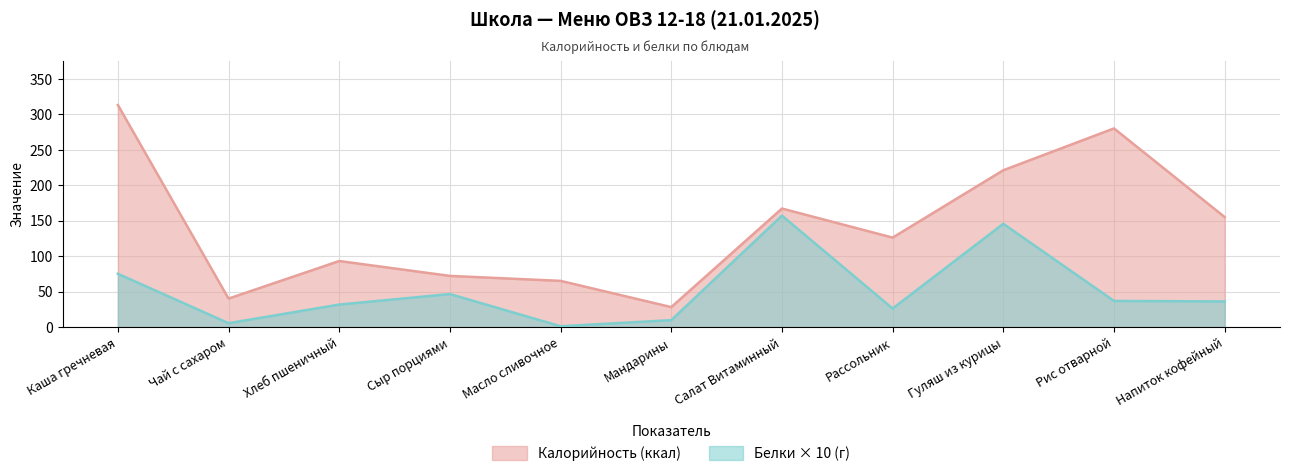

The value of Белки at Масло сливочное is 1.0. True or false?

True